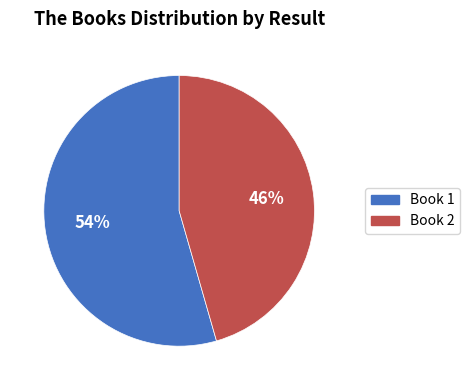

Which slice represents more than half of the pie?

Book 1